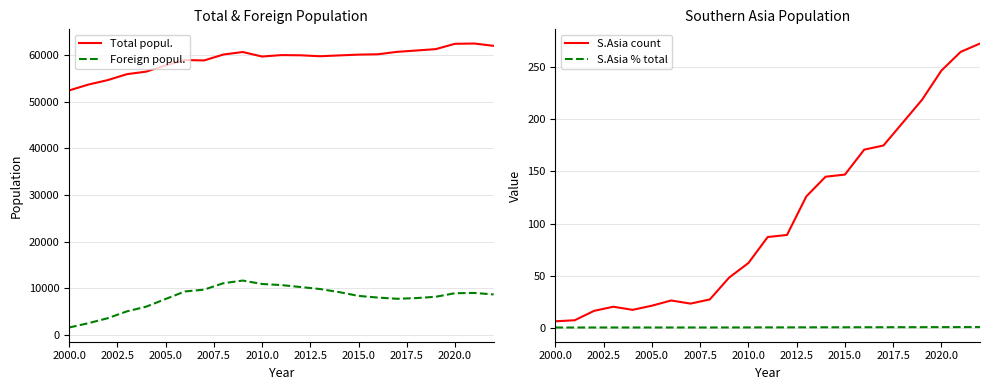

The Foreign popul. series shows 8985 at 2020.0. True or false?

True